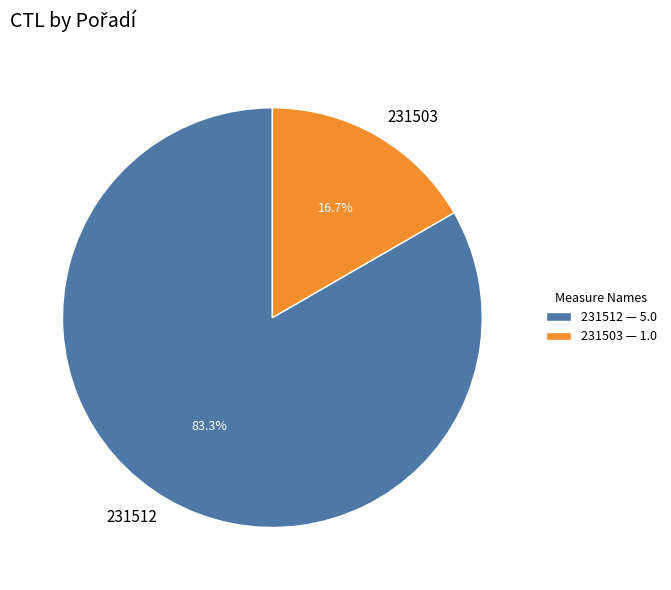

Is it true that 231503 is 17% of the pie?

True